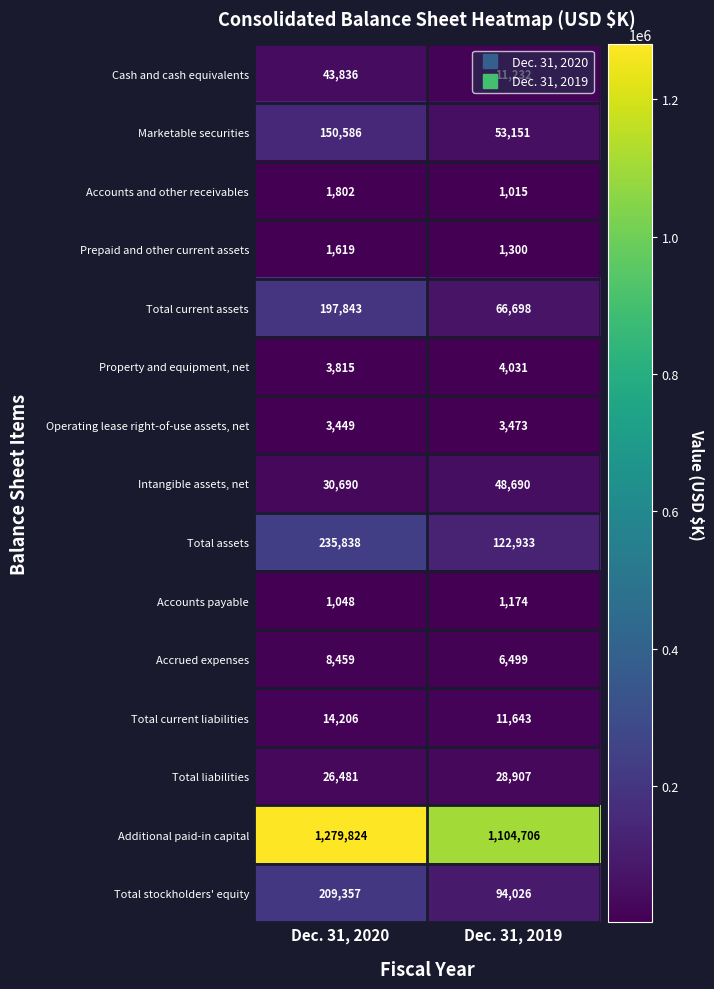

At which category is the sum across all series the highest?

Dec. 31, 2020